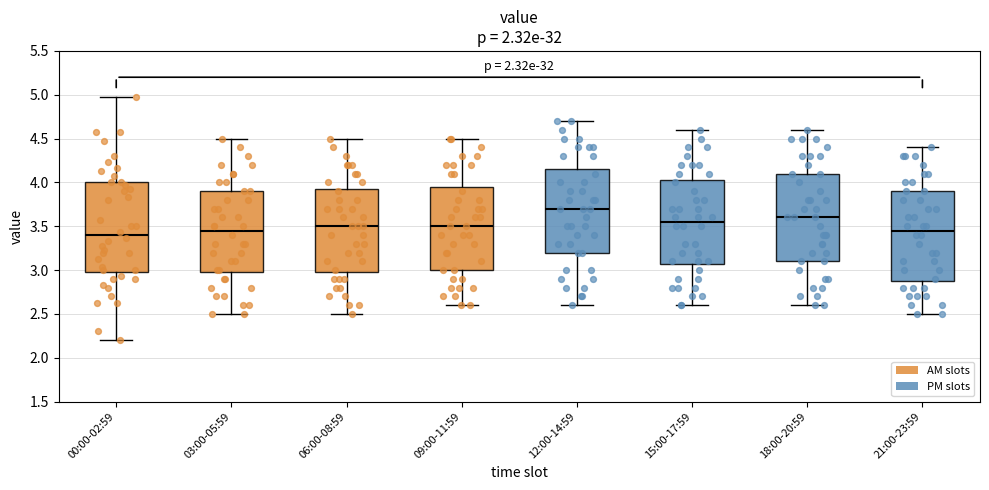

Where is the lower edge of the box for 09:00-11:59 on the y-axis? The values are not printed on the chart, so give them approximately, as read against the axis.

3.00